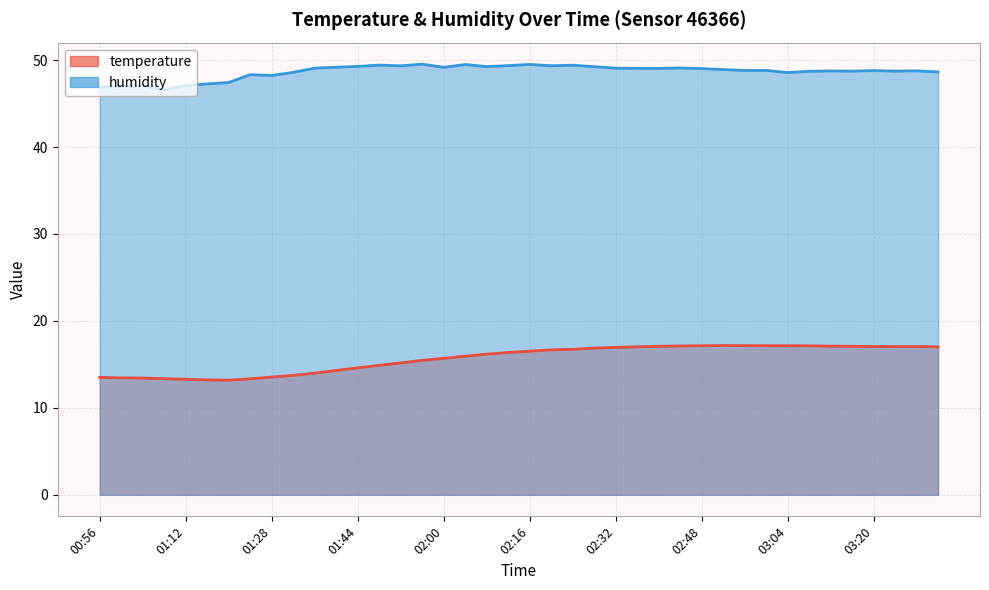

How many interior local valleys does the humidity series have?

10